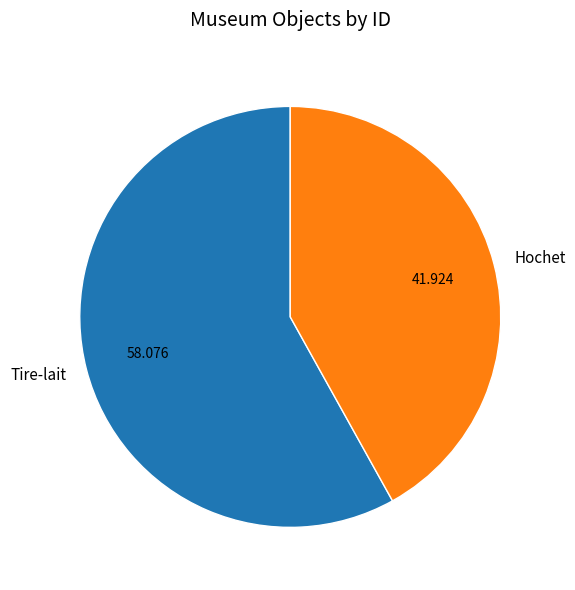

Count the number of slices in the pie.

2